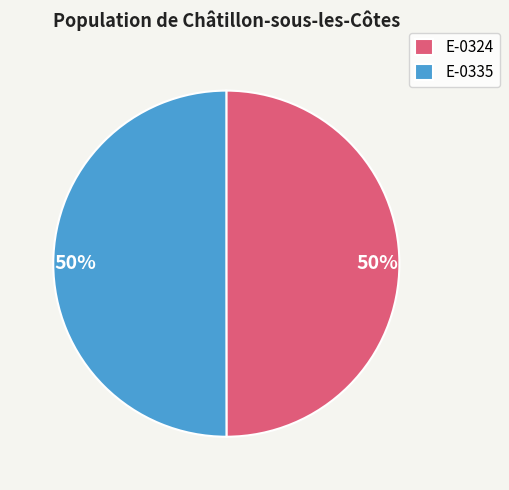

How many slices are in this pie chart?

2